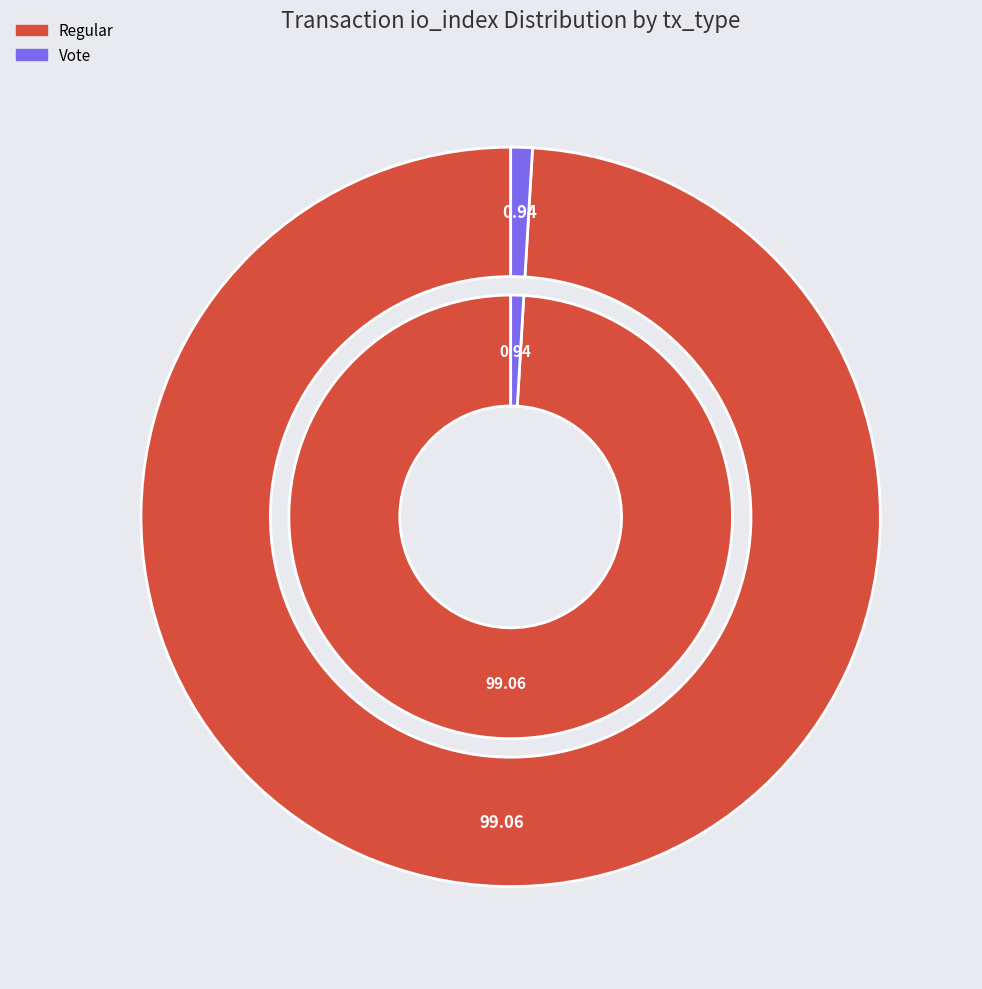

To the nearest percent, what is the difference between the largest and smallest slice percentages?

98%